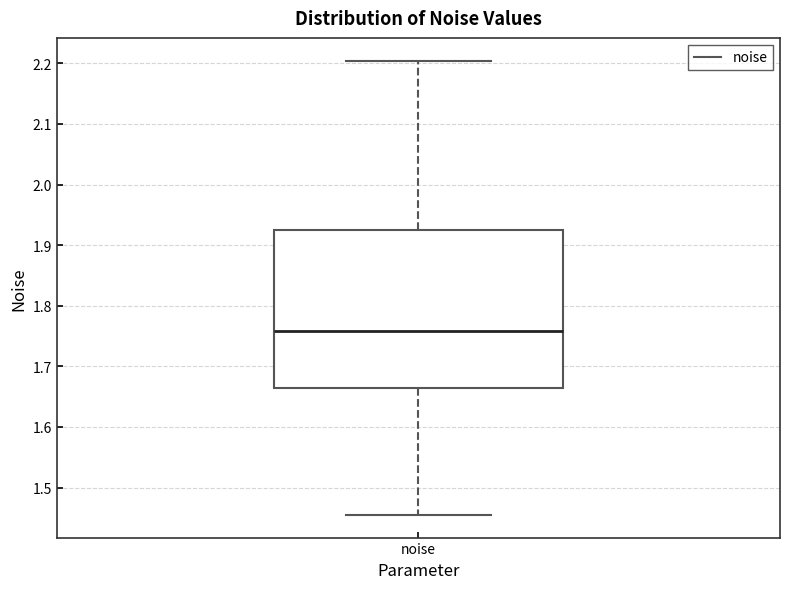

Where does the lower whisker of the box for noise end on the y-axis? The values are not printed on the chart, so give them approximately, as read against the axis.

1.45